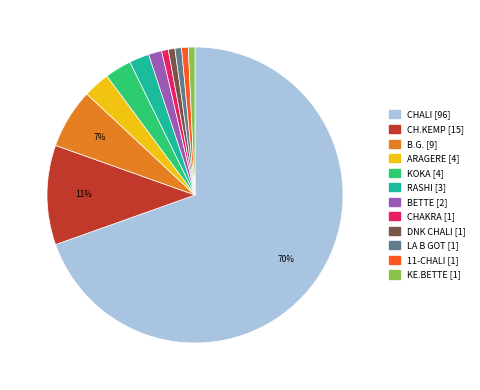

Does any single category account for the majority?

Yes